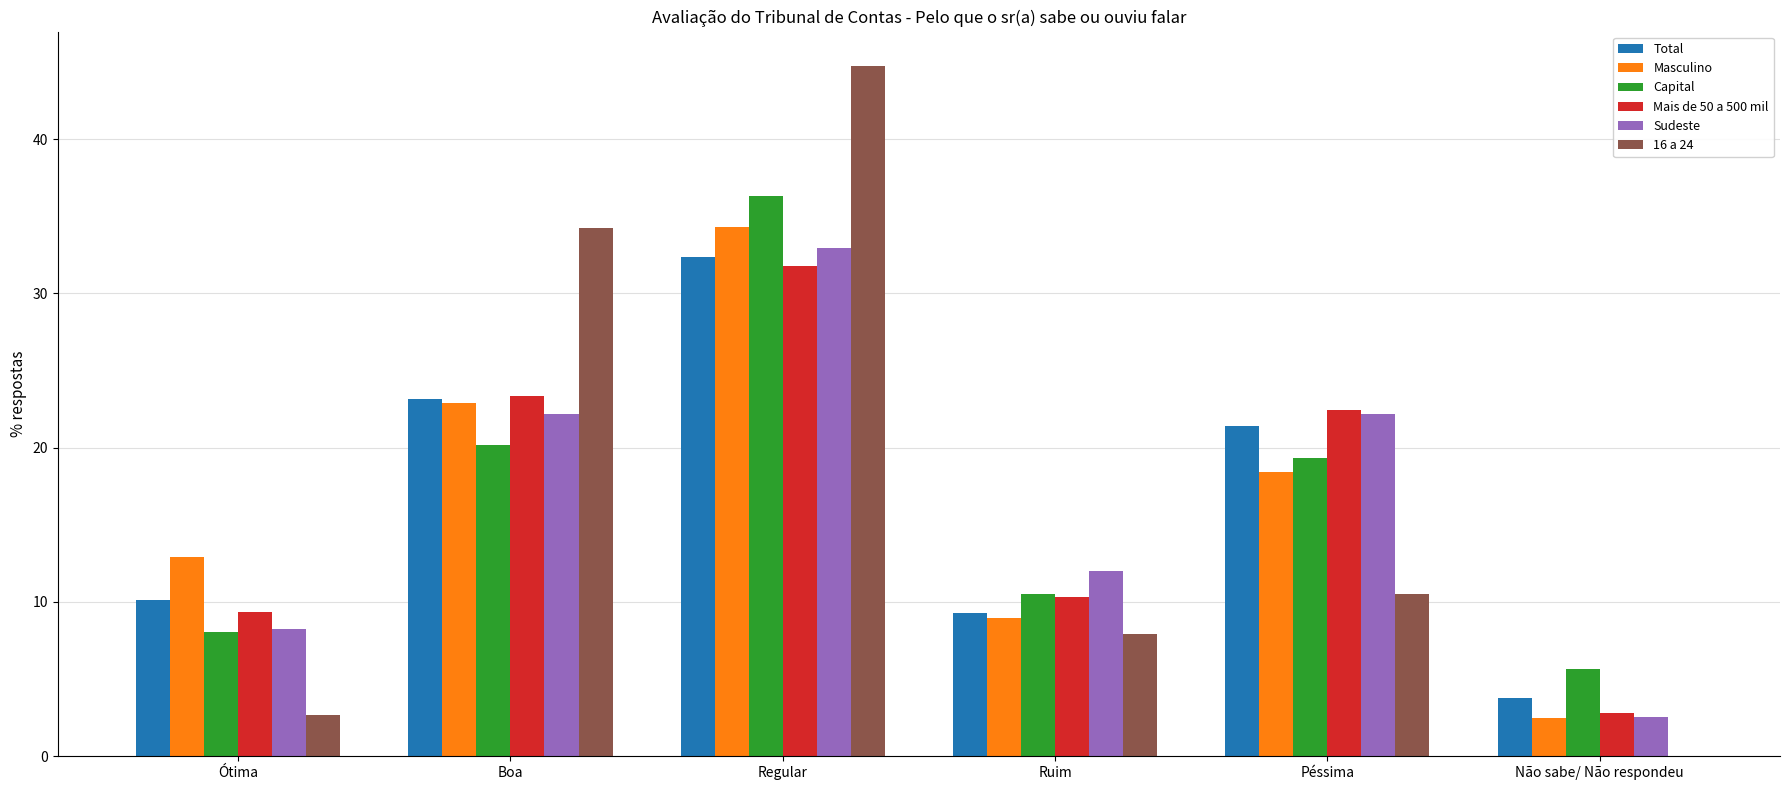

What are all the series names shown in the legend?

Total, Masculino, Capital, Mais de 50 a 500 mil, Sudeste, 16 a 24